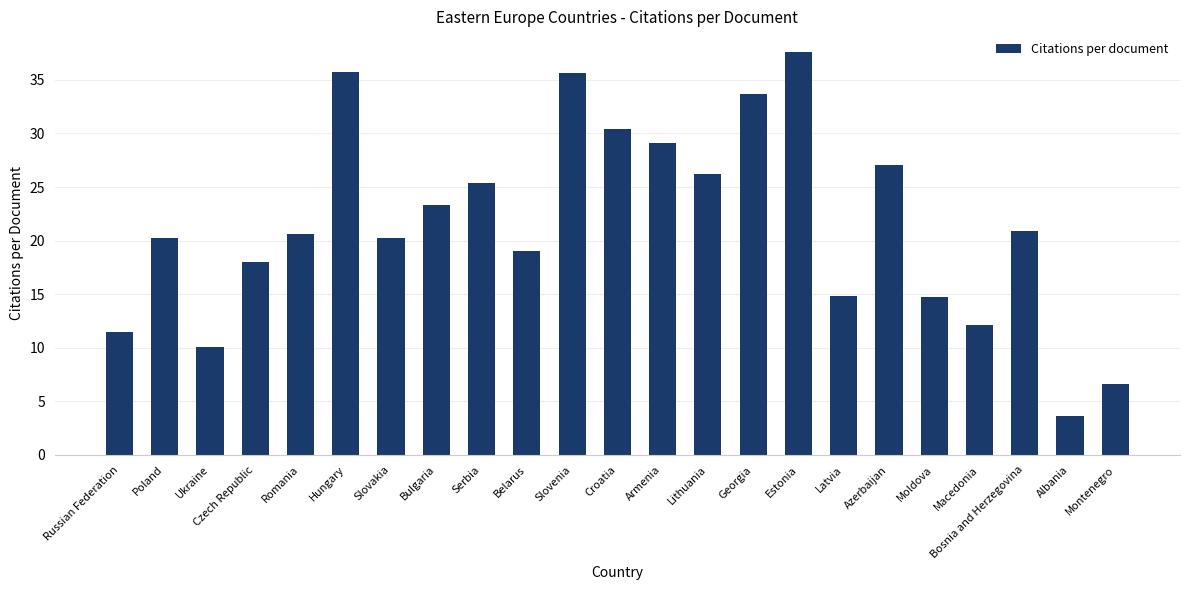

What is the change in value from Estonia to Azerbaijan?

-10.6